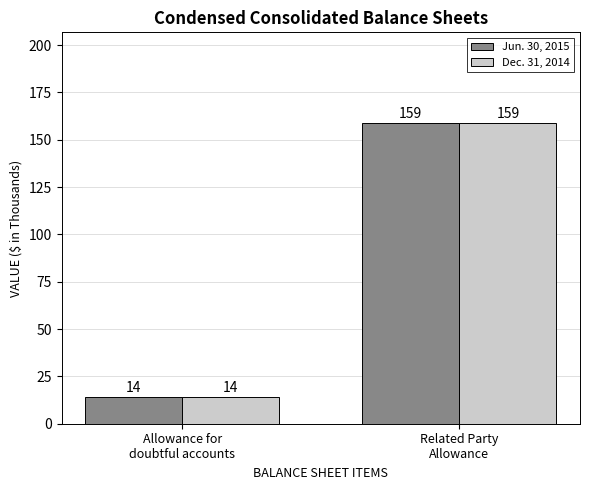

What is the sum of all Jun. 30, 2015 values?

173